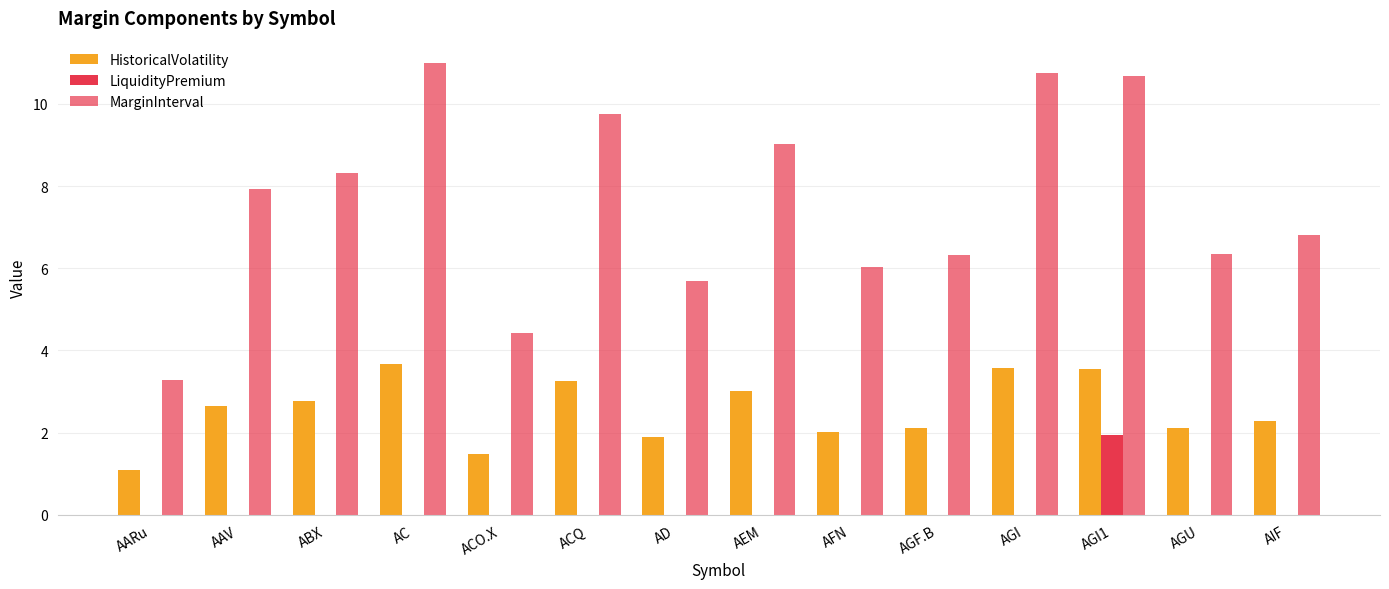

How many series are shown in this chart?

3